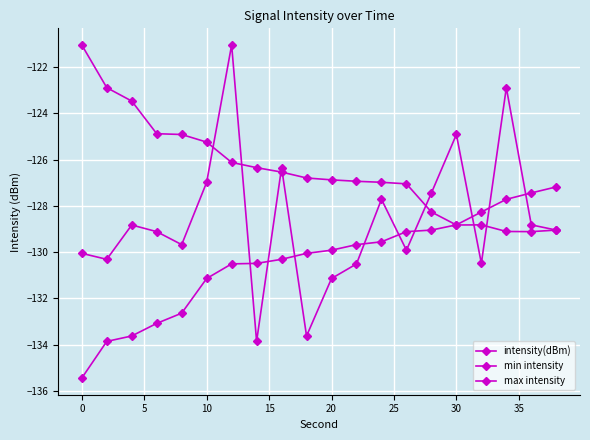

How many data points does each series have?

20